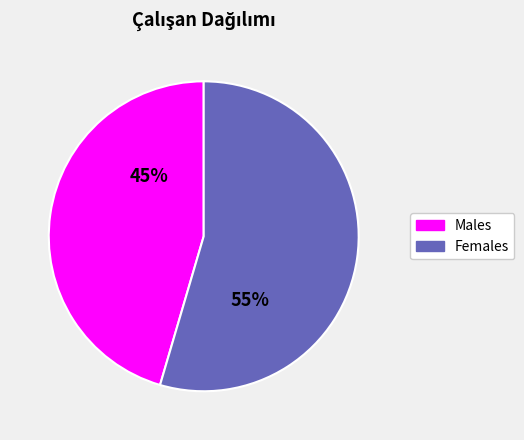

Does any single category account for the majority?

Yes